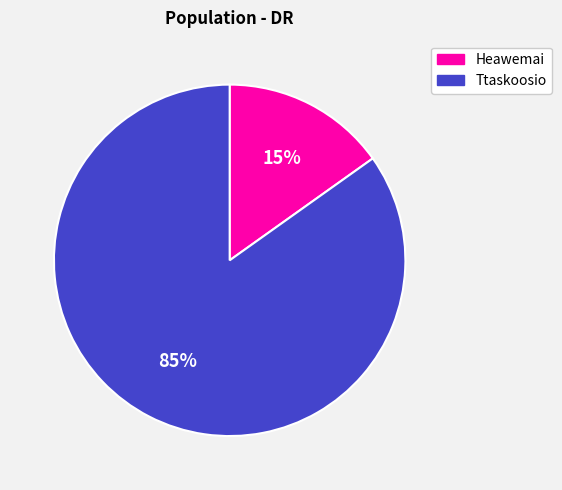

Rank the categories by value from lowest to highest.

Heawemai, Ttaskoosio